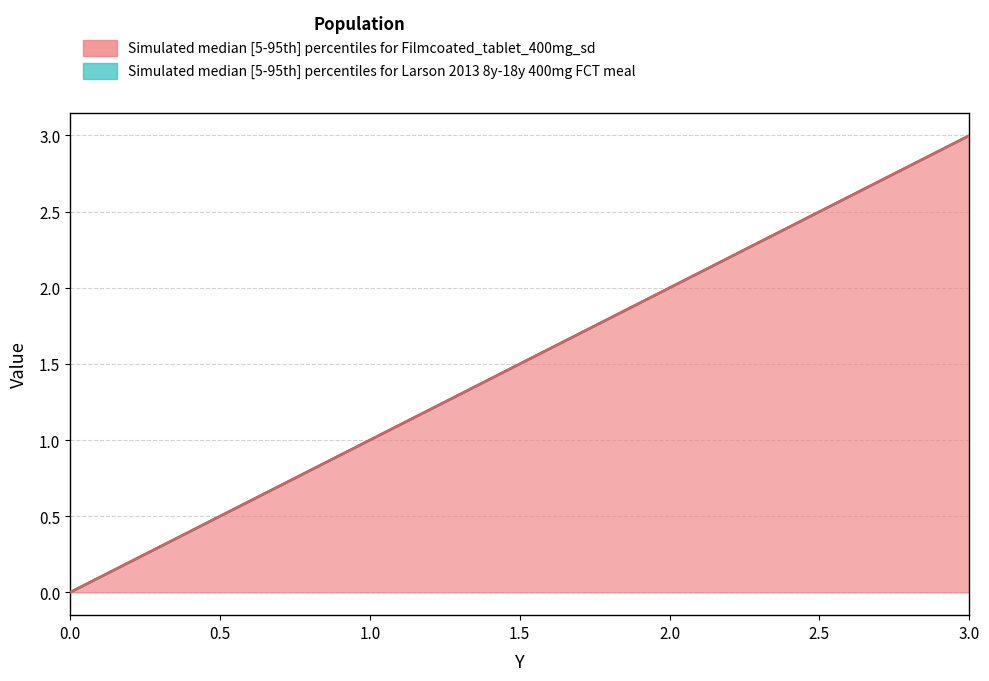

List the labels in order of X2 value, largest first.

3, 1, 0